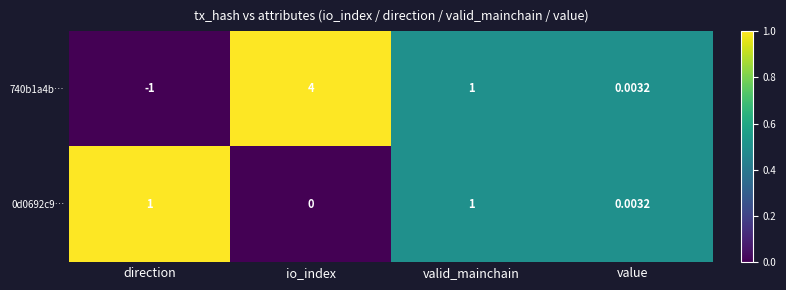

Which category has the lowest value across all series?

direction